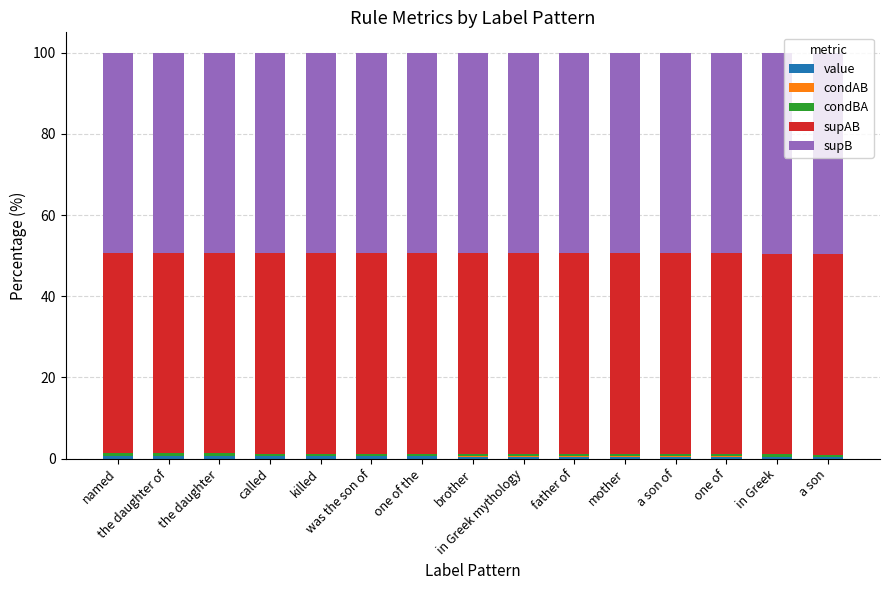

At which label is supB closest to 49?

named